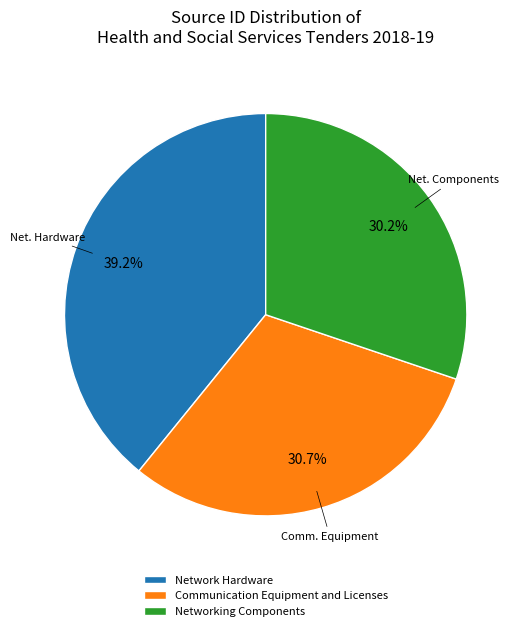

What is the largest slice in the pie chart?

Network Hardware